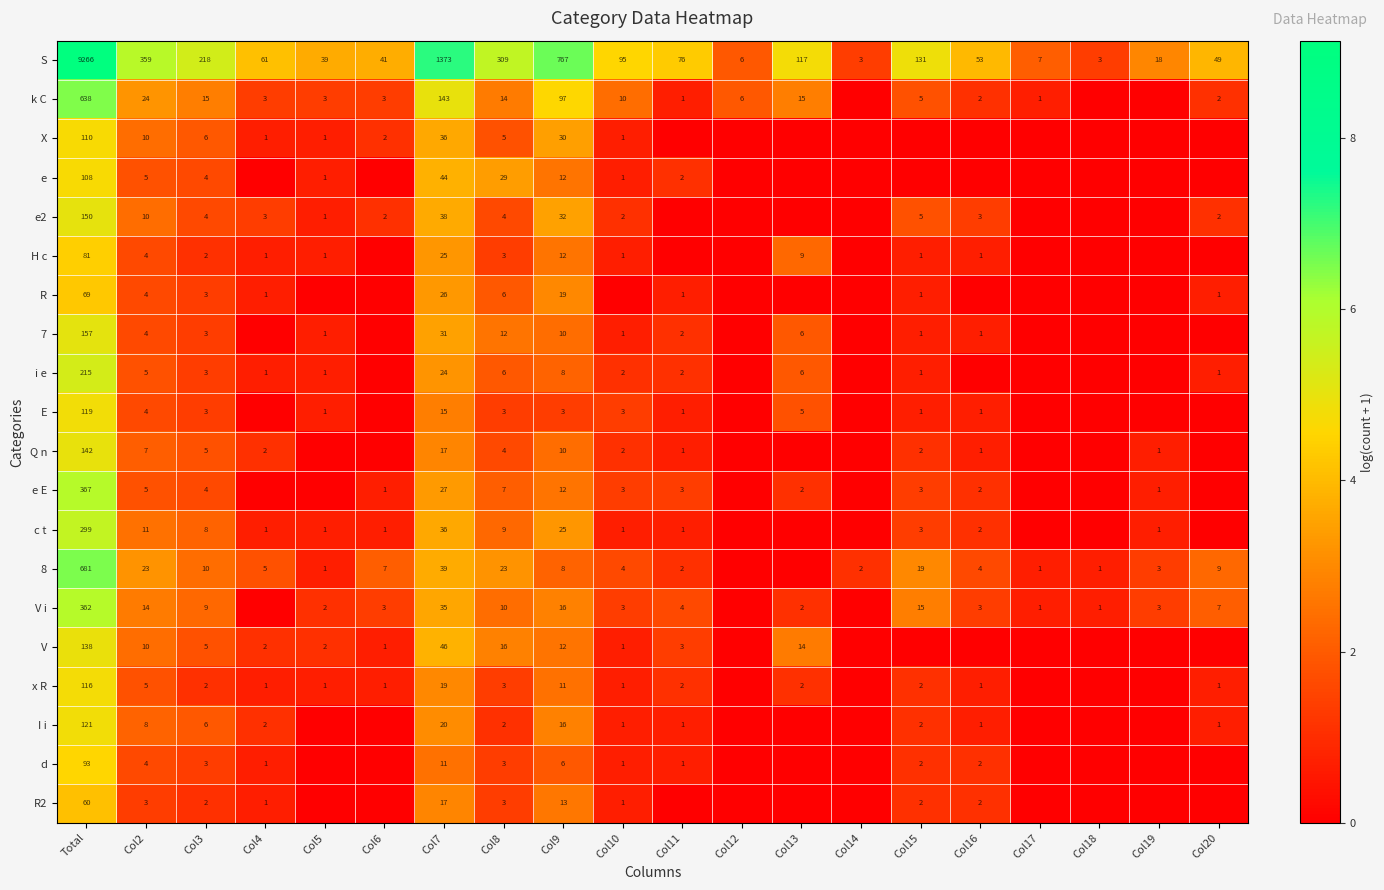

What is the difference between the highest and lowest values at Col7?

1362